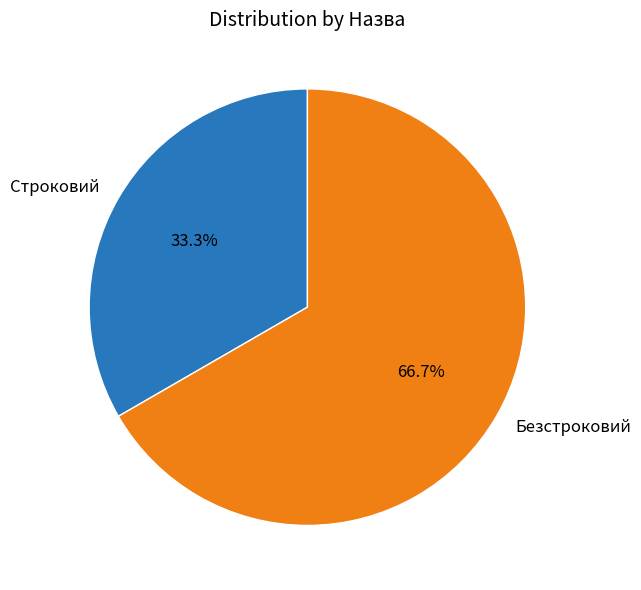

How many slices are in this pie chart?

2